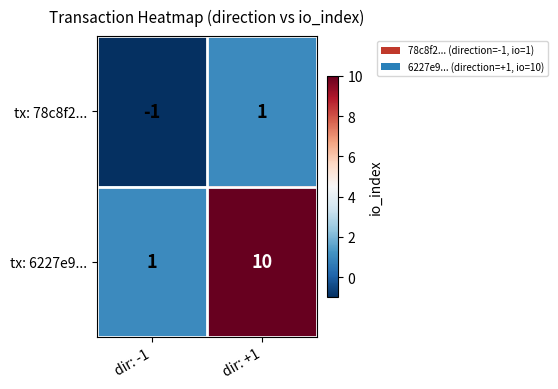

At which category does the chart reach its minimum across all series?

dir: -1